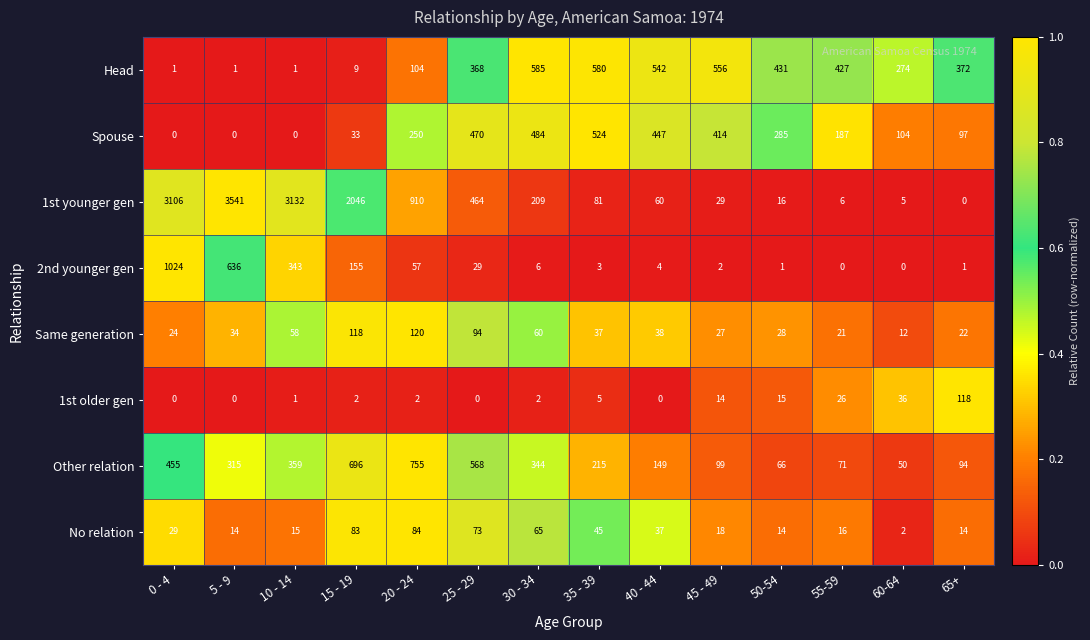

How many series are shown in this chart?

8